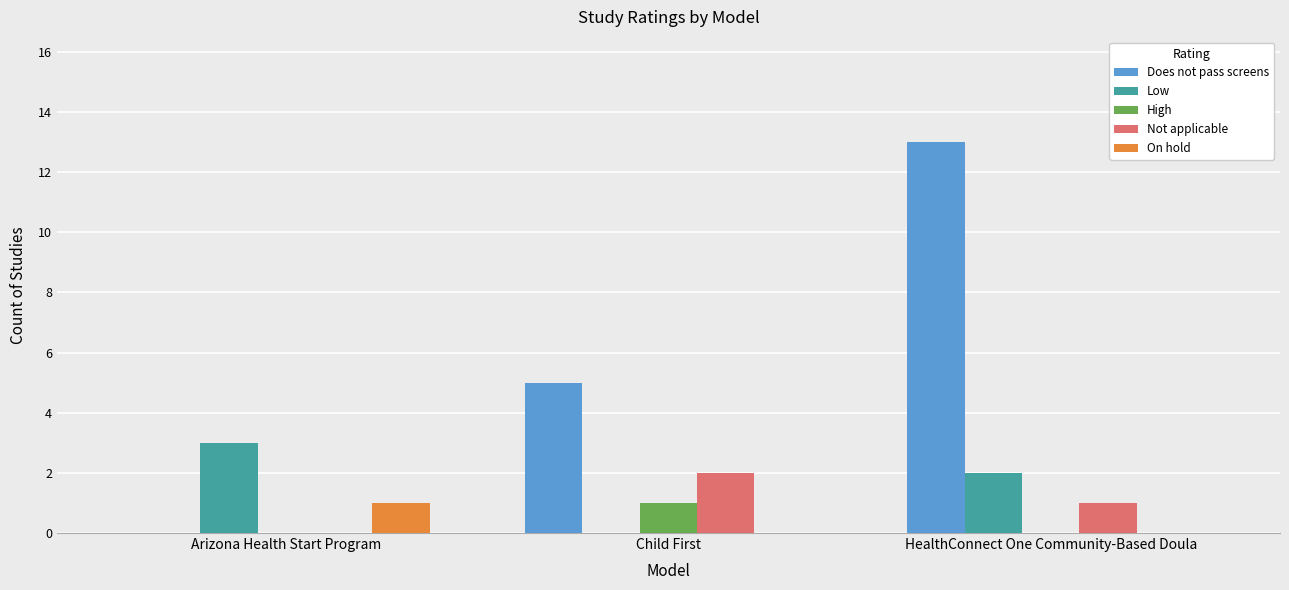

The Does not pass screens series shows 5 at Arizona Health Start Program. True or false?

False